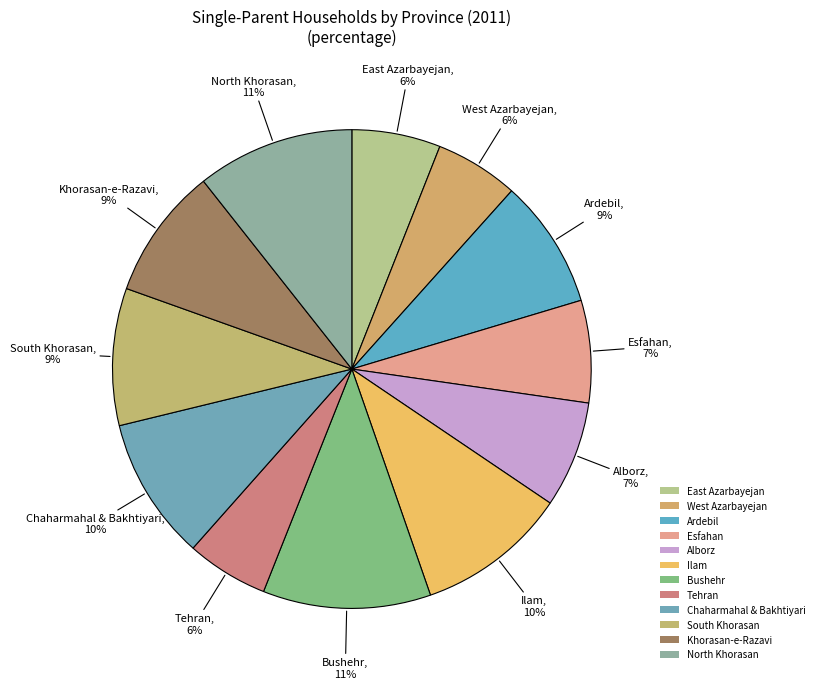

How many slices are in this pie chart?

12